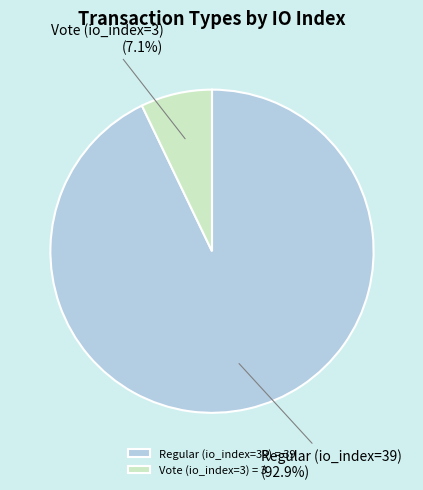

Count the number of slices in the pie.

2